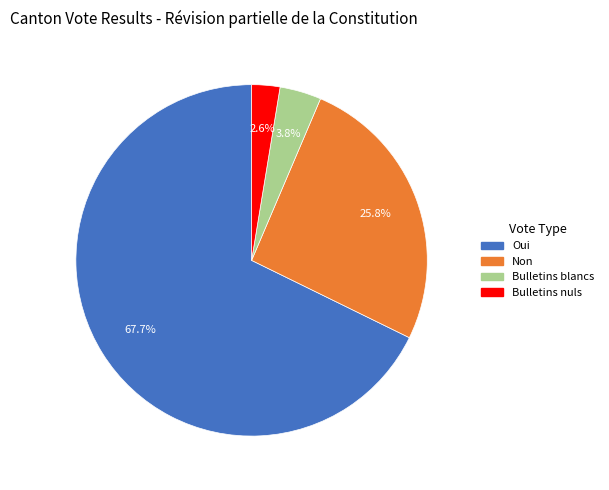

Does Oui represent more than half of the total?

Yes